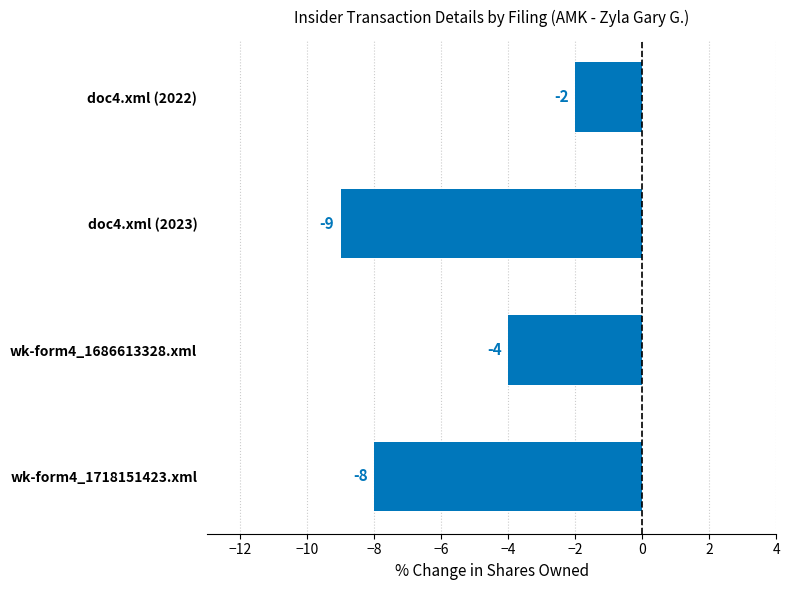

Reading bottom to top, list all the values displayed in this chart.

-8	-4	-9	-2